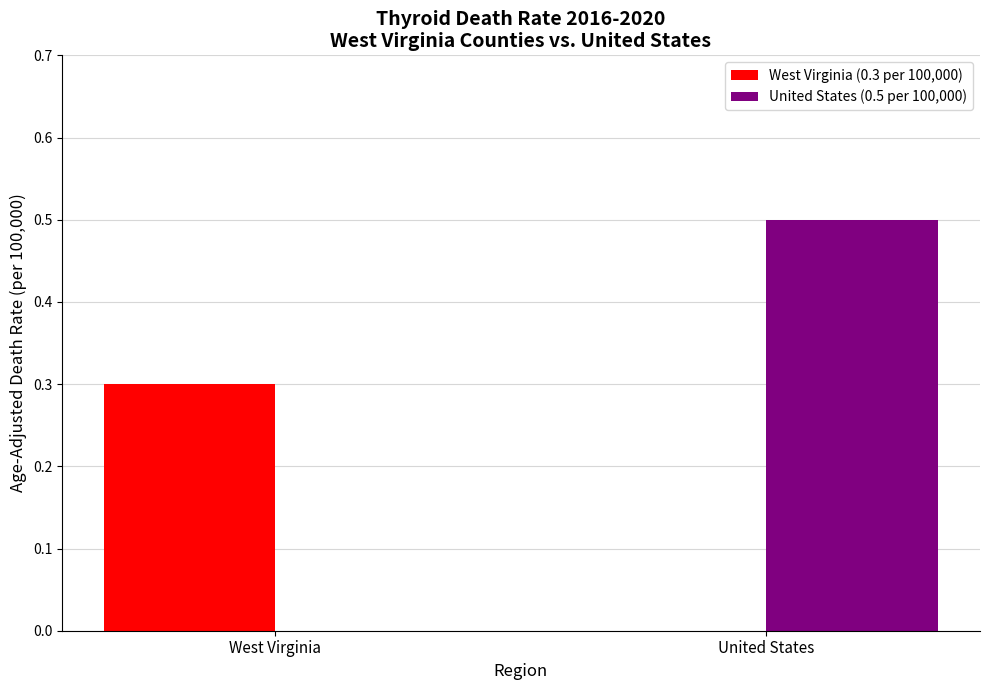

How many distinct data groups are displayed?

2